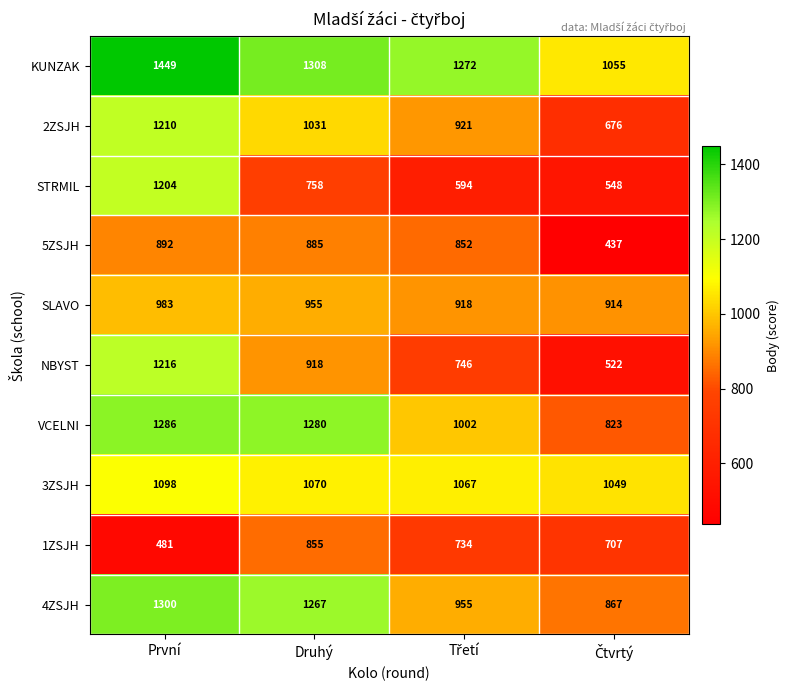

Rank the series by their maximum value, from highest to lowest.

KUNZAK, 4ZSJH, VCELNI, NBYST, 2ZSJH, STRMIL, 3ZSJH, SLAVO, 5ZSJH, 1ZSJH